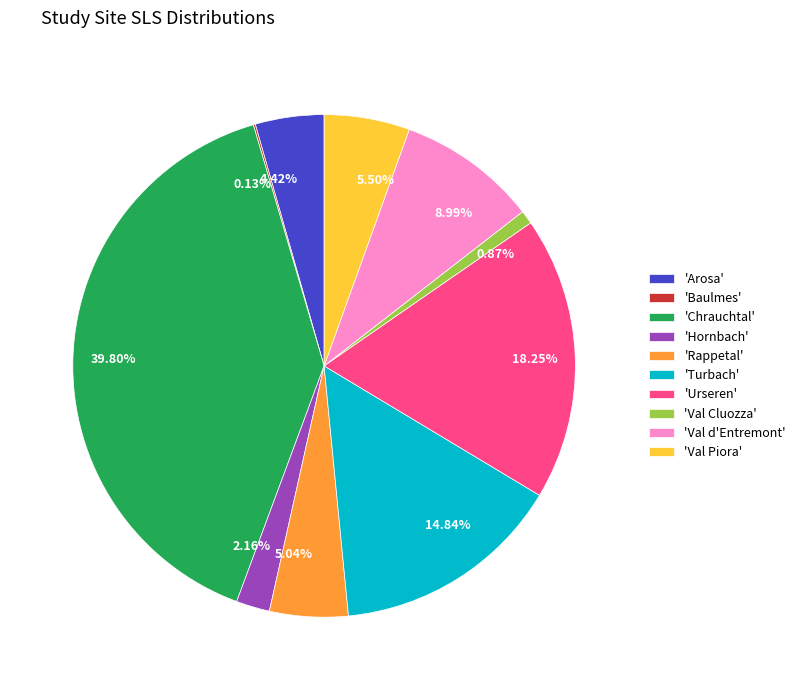

Is 2.16% the majority of the pie?

No